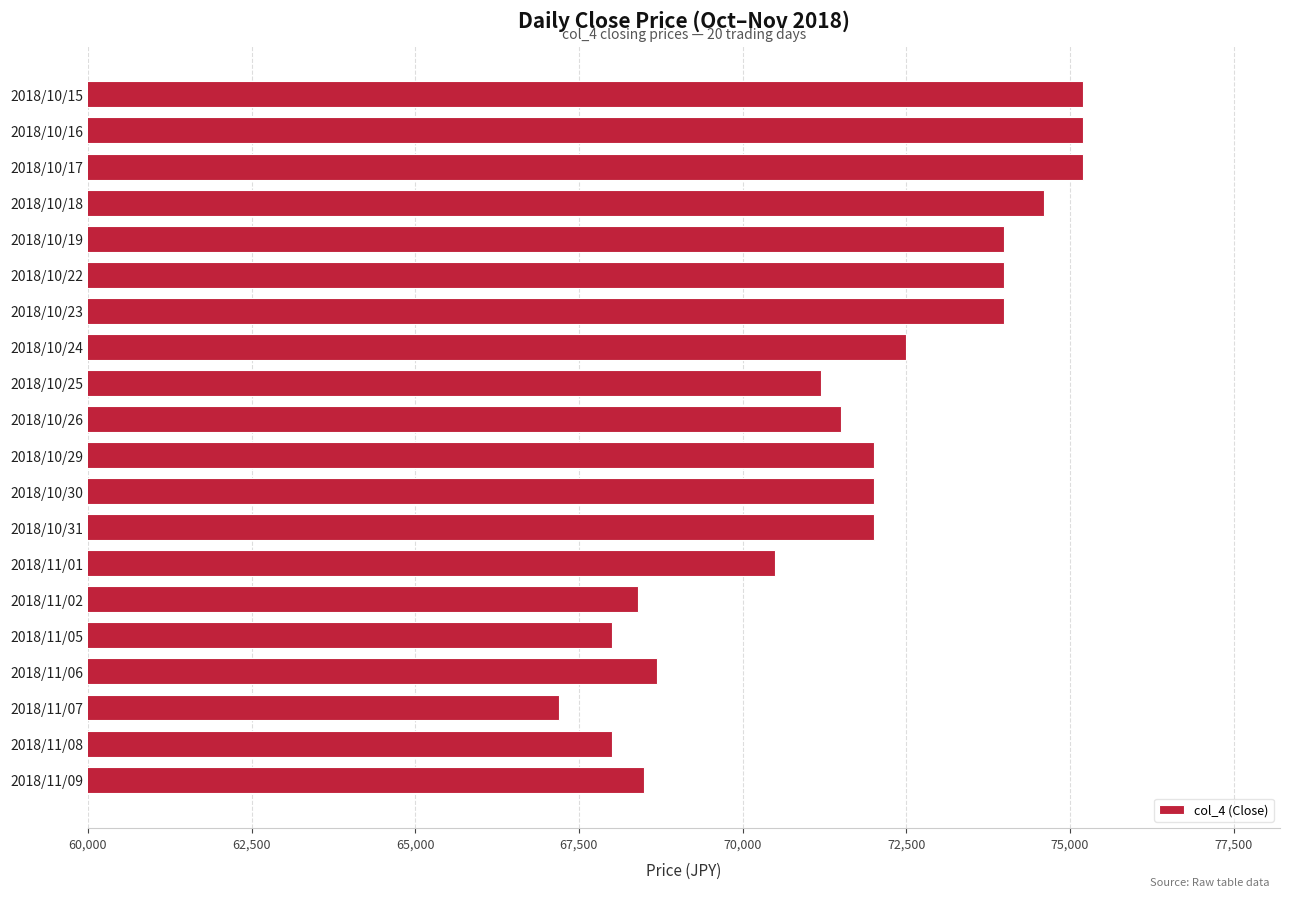

What is the average value?

71635